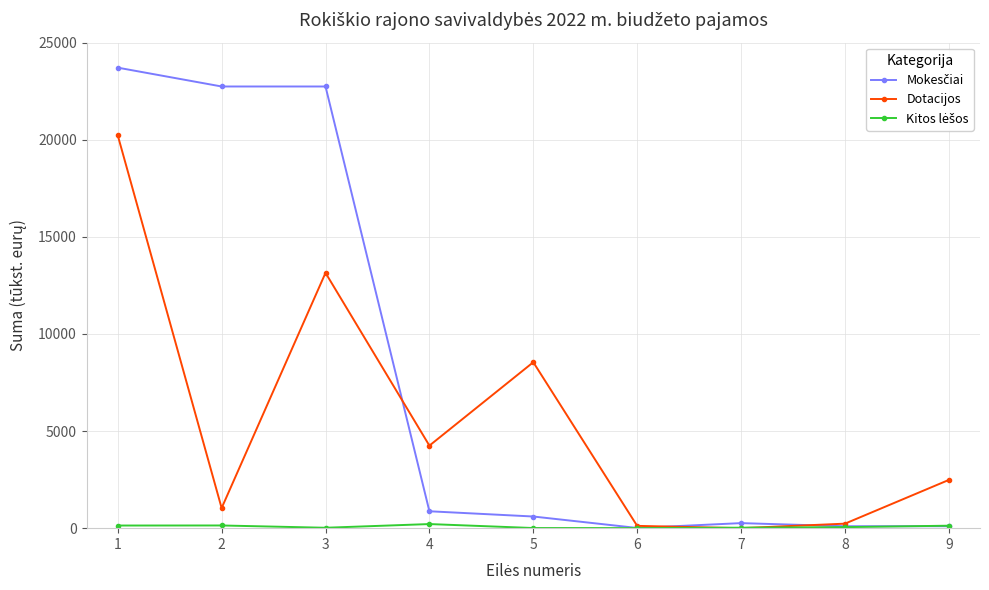

Does the chart have visible grid lines?

Yes